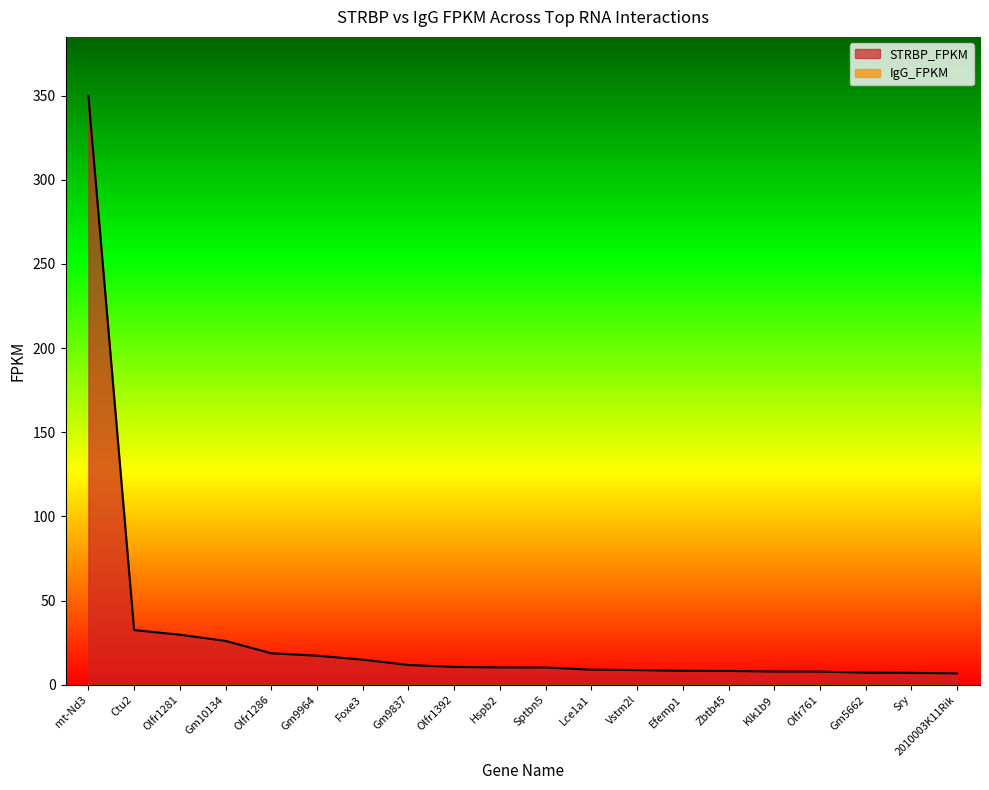

The chart shows a value of 10.4 at Hspb2. True or false?

True